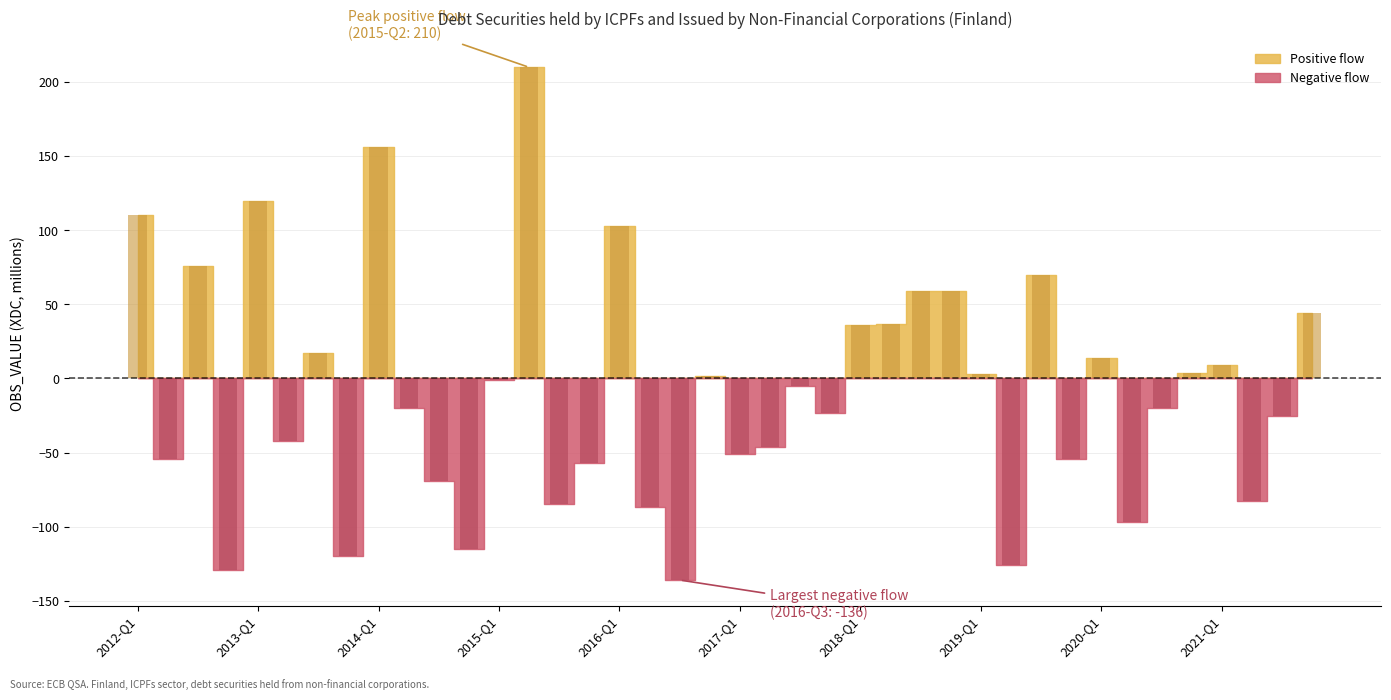

What is the difference between the values at 2019-Q2 and 2018-Q3?

185